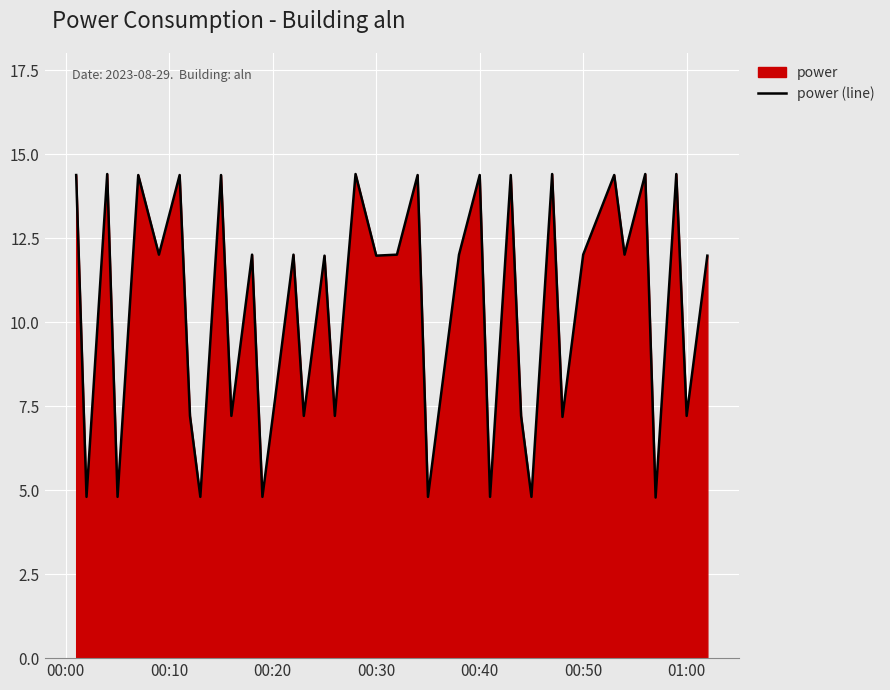

How many data points are less than 12?

20